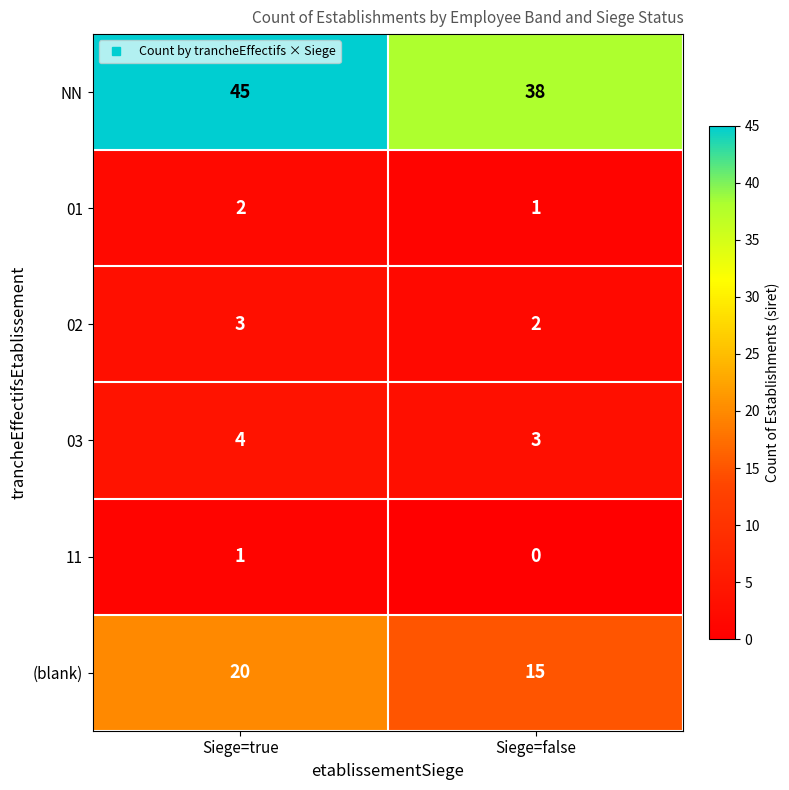

Rank the series by their maximum value, from highest to lowest.

NN, (blank), 03, 02, 01, 11